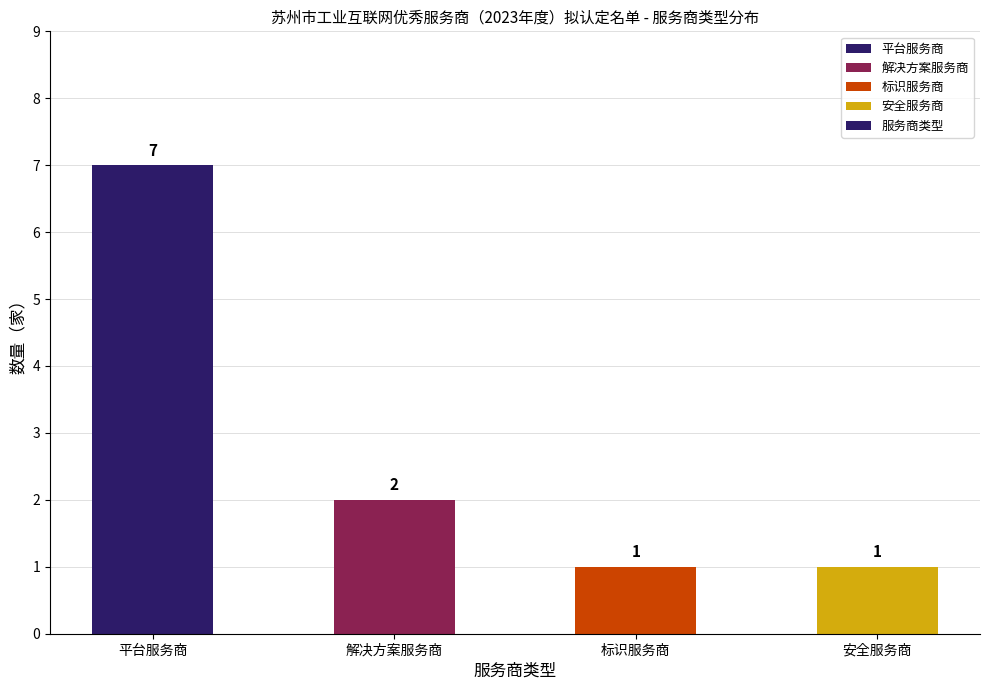

Reading left to right, transcribe all the data shown in this chart.

7	2	1	1